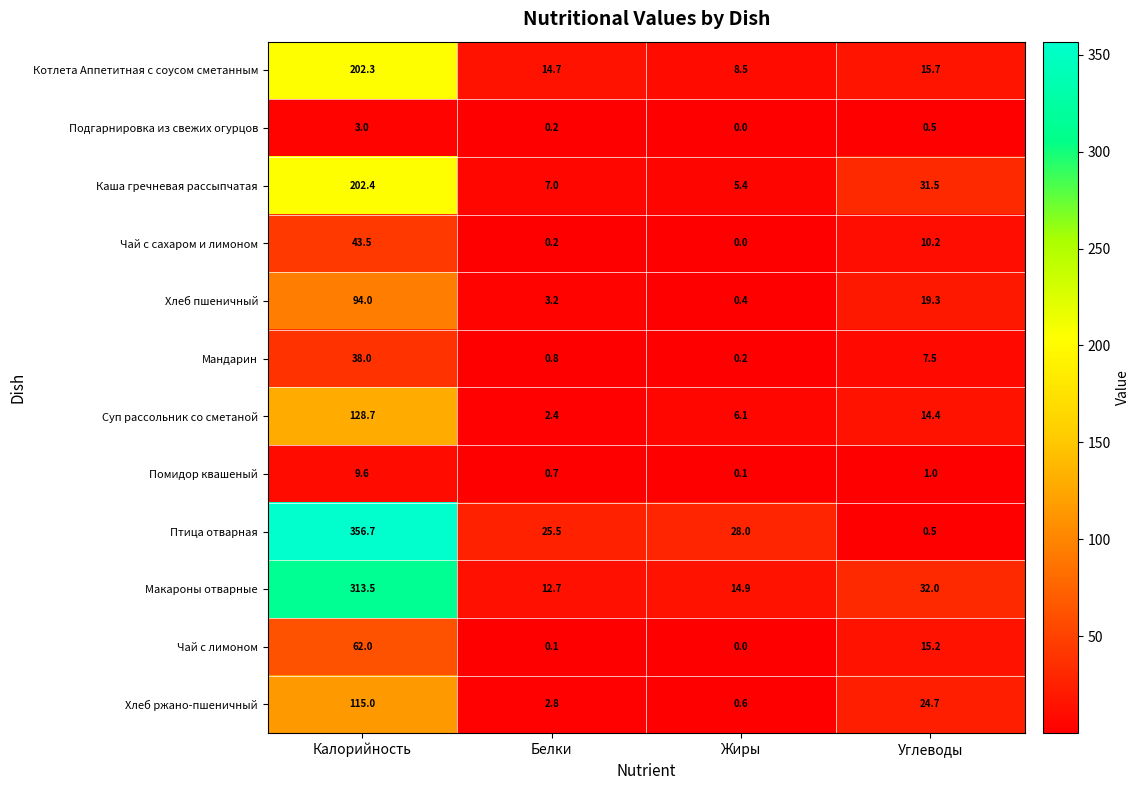

Read the Помидор квашеный value at Углеводы.

1.0